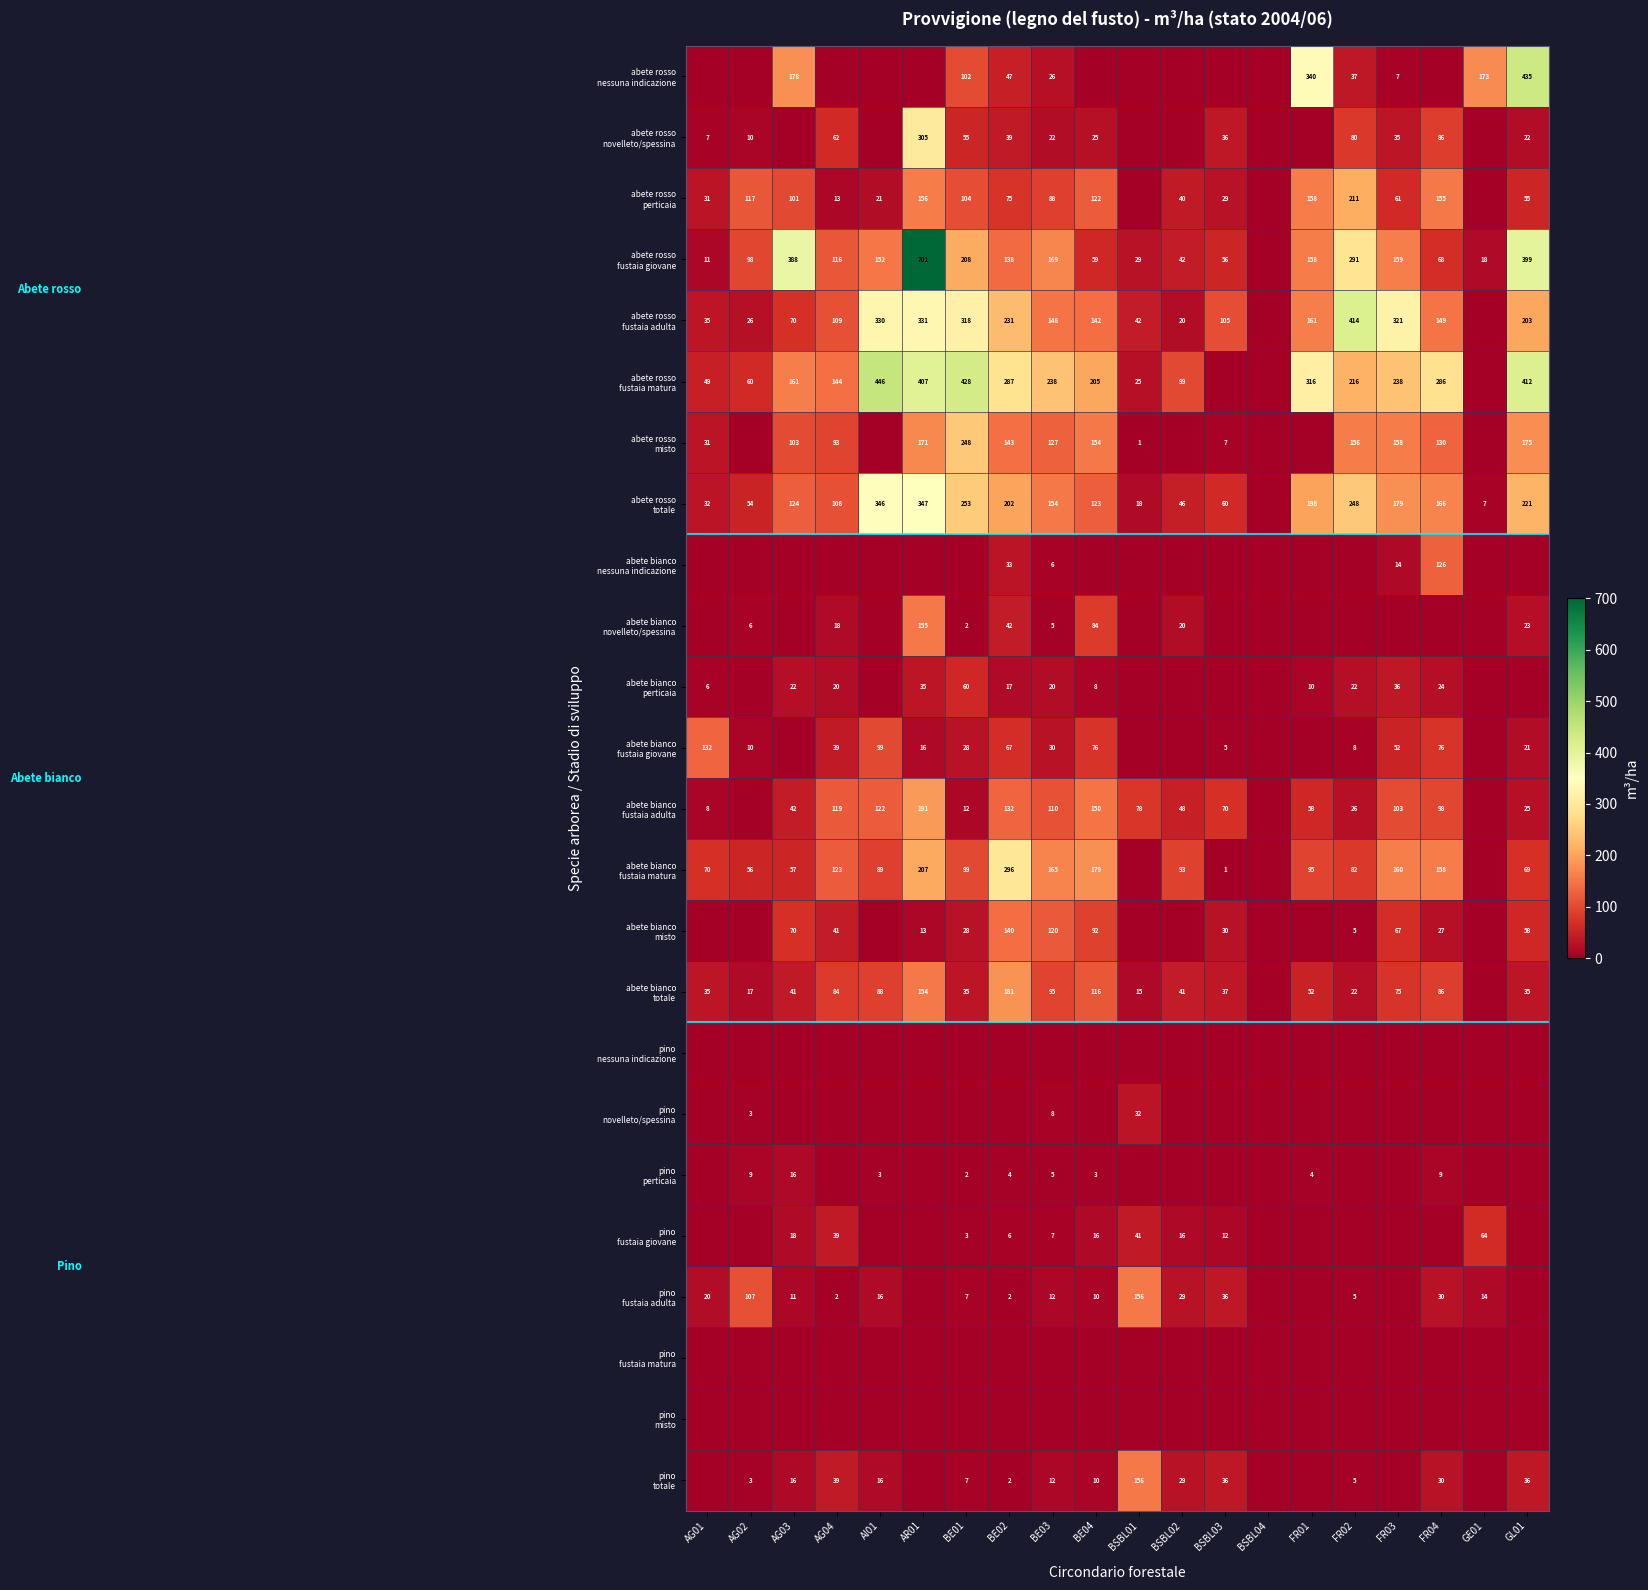

Rank the series at BSBL04 from highest to lowest value.

abete rosso nessuna indicazione, abete rosso novelleto/spessina, abete rosso perticaia, abete rosso fustaia giovane, abete rosso fustaia adulta, abete rosso fustaia matura, abete rosso misto, abete rosso totale, abete bianco nessuna indicazione, abete bianco novelleto/spessina, abete bianco perticaia, abete bianco fustaia giovane, abete bianco fustaia adulta, abete bianco fustaia matura, abete bianco misto, abete bianco totale, pino nessuna indicazione, pino novelleto/spessina, pino perticaia, pino fustaia giovane, pino fustaia adulta, pino fustaia matura, pino misto, pino totale